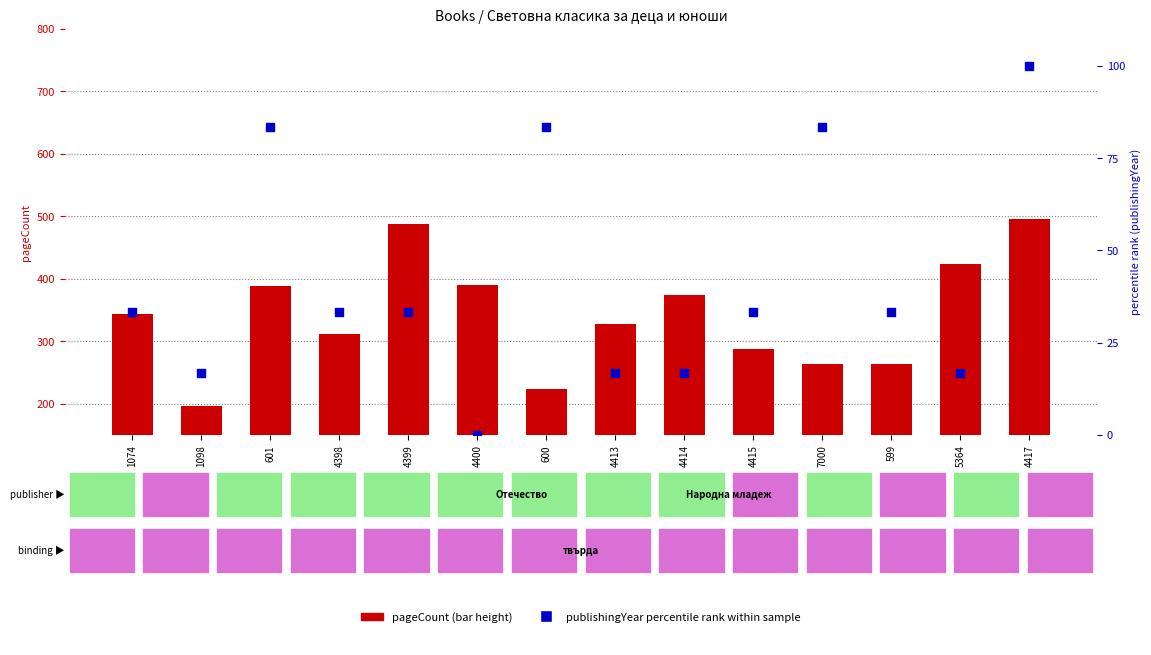

At which category is the sum across all series the highest?

4417